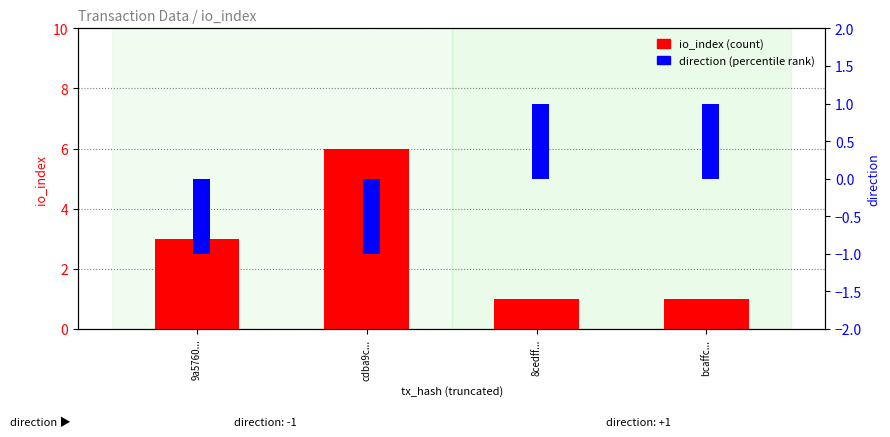

Reading left to right, extract all data points from this chart.

io_index: 3	6	1	1
direction: -1	-1	1	1